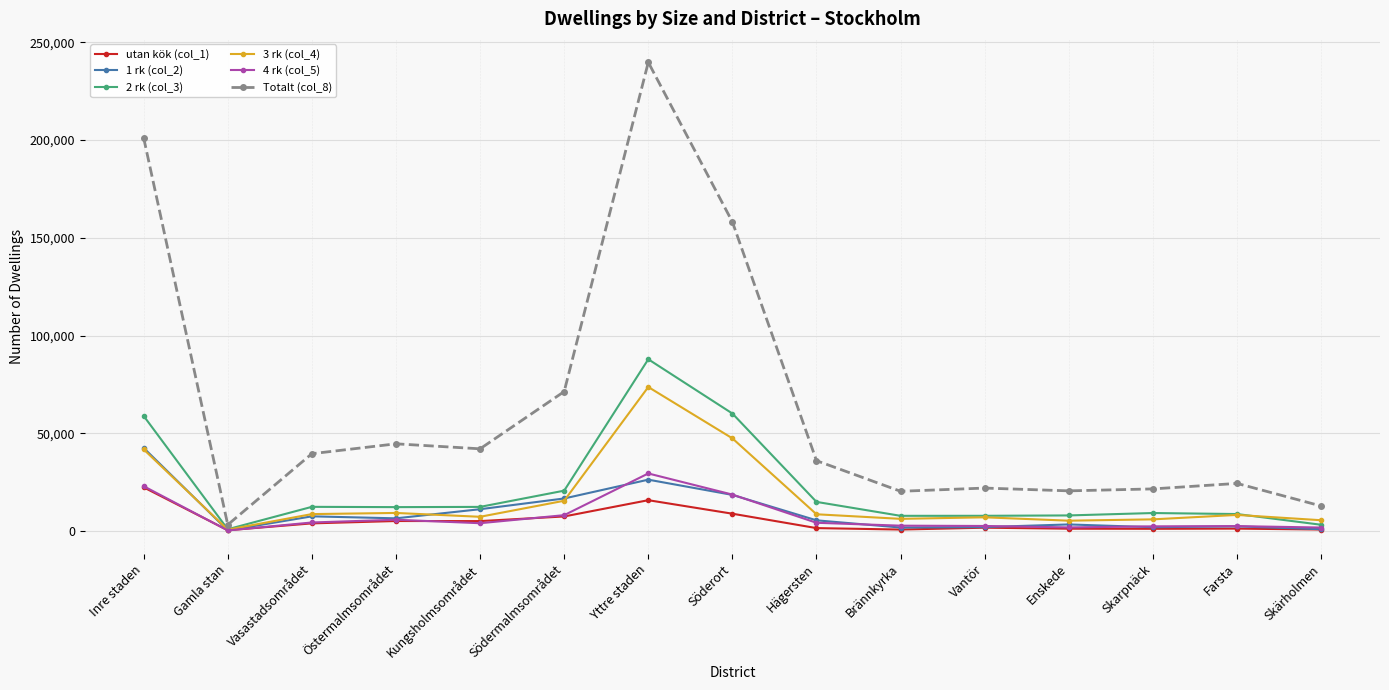

What position from the left is Söderort?

8